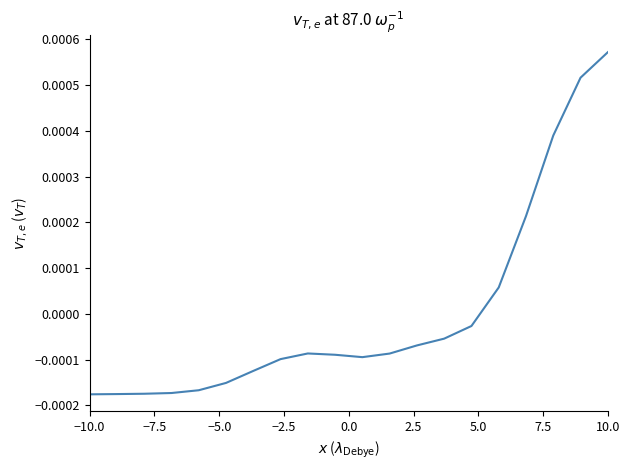

Is this an area chart (filled region under the line)?

No